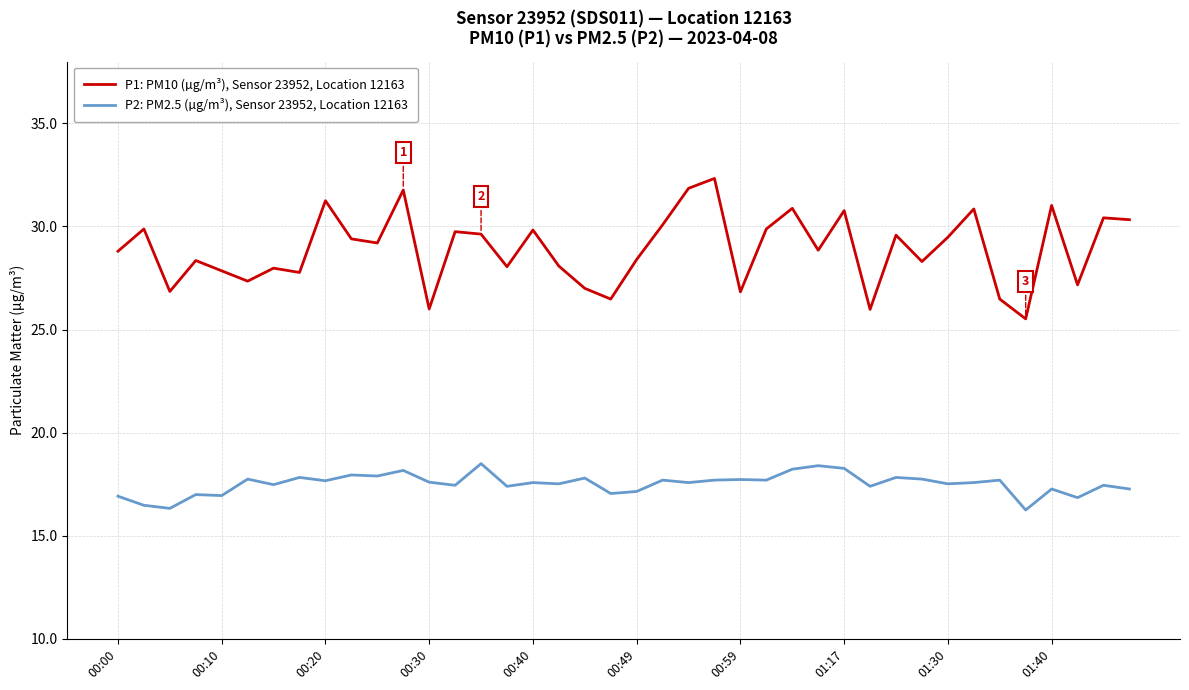

Which series has the largest range (max minus min)?

P1: PM10 (µg/m³), Sensor 23952, Location 12163